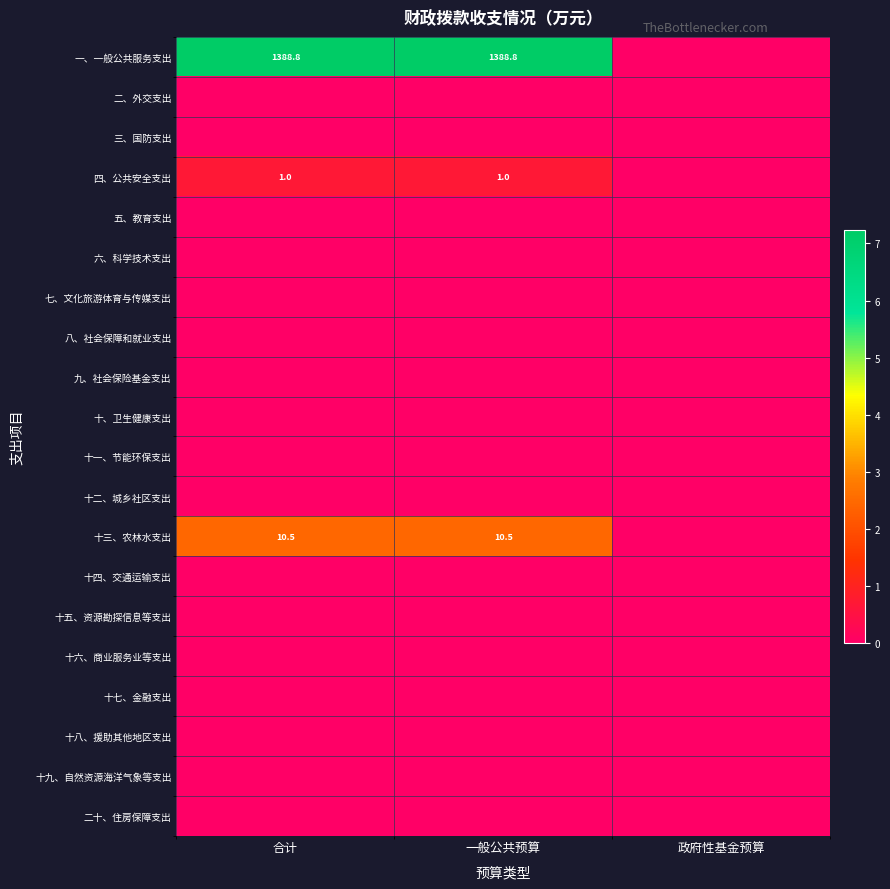

Is it true that 十三、农林水支出 equals 17.7 at 合计?

False